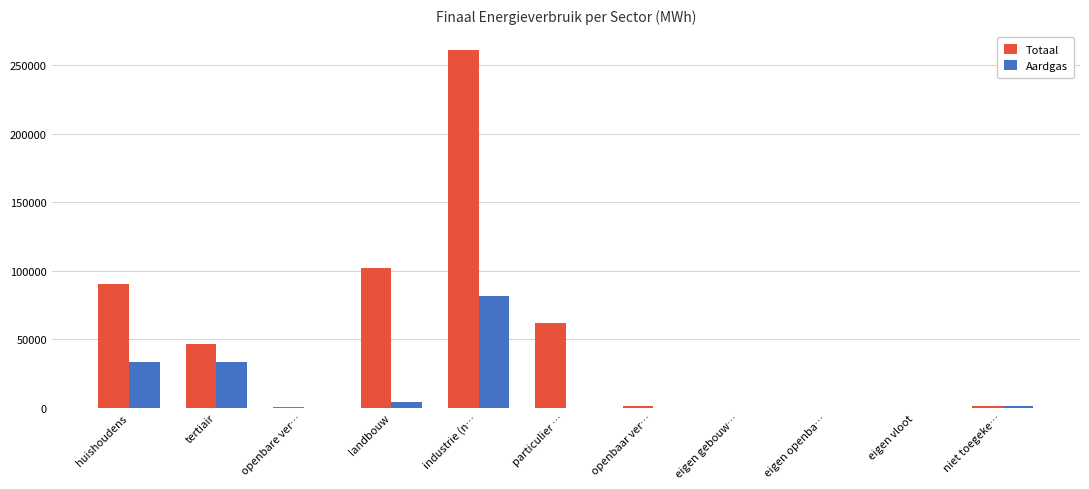

Where is Aardgas nearest to the value 40651?

huishoudens